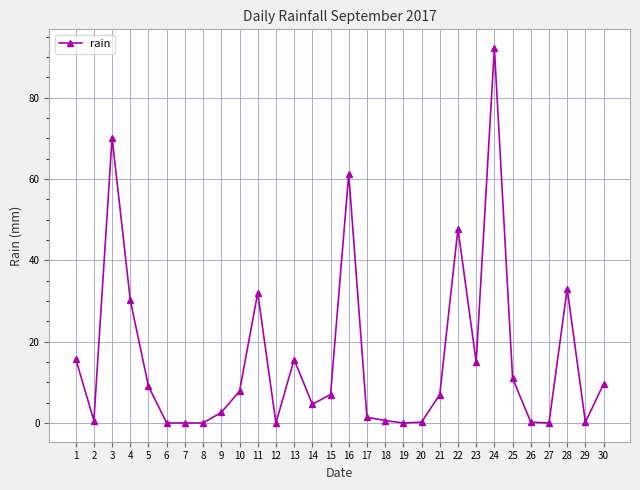

How many data points does each series have?

30